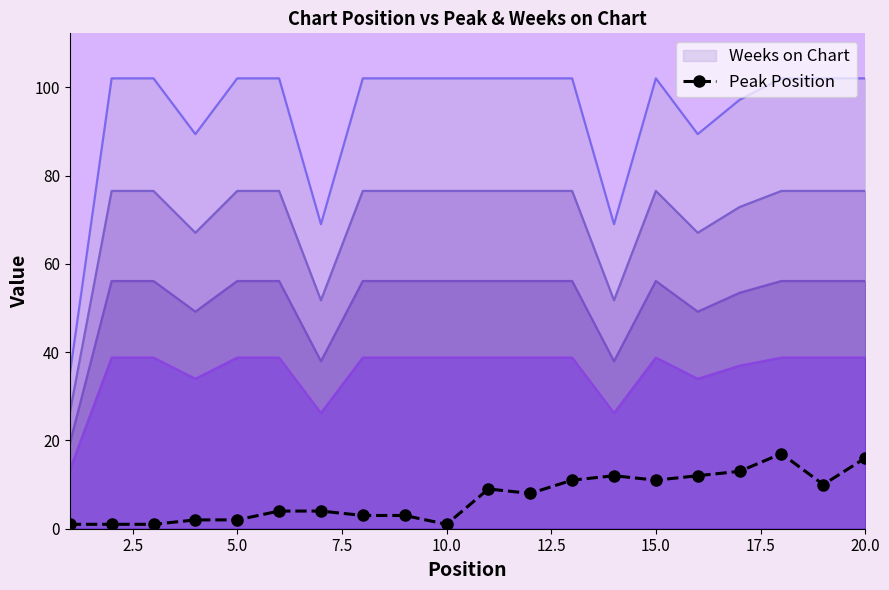

True or false: Weeks on Chart and Peak Position intersect in this chart.

False